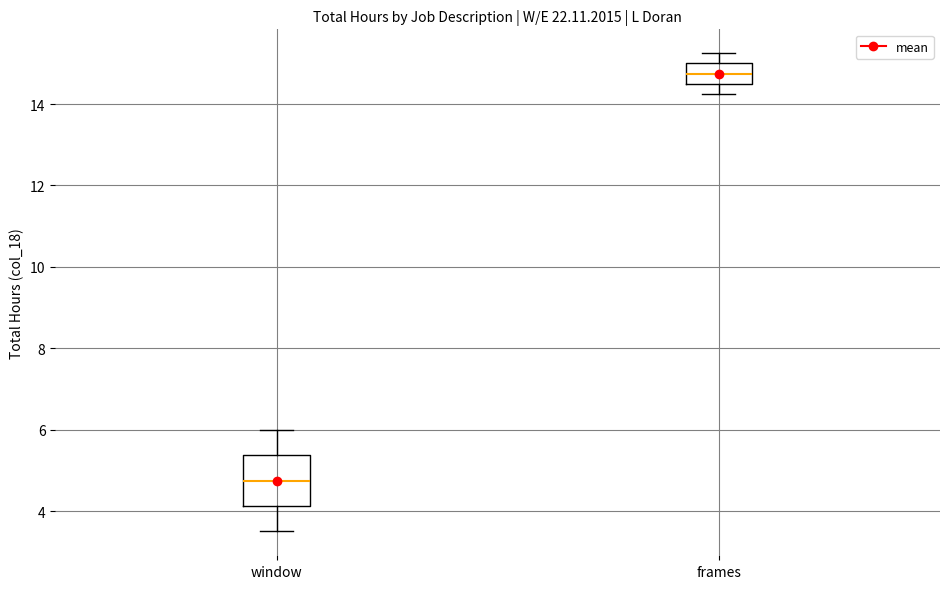

Reading left to right, transcribe this box plot: for each box, give where its median line is, the range the box spans, and where its two whiskers end, as read against the y-axis. The values are not printed on the chart, so give them approximately, as read against the axis.

window: median 4.8, box 4.2 to 5.4, whiskers 3.6 to 6.0
frames: median 14.8, box 14.6 to 15.0, whiskers 14.2 to 15.2